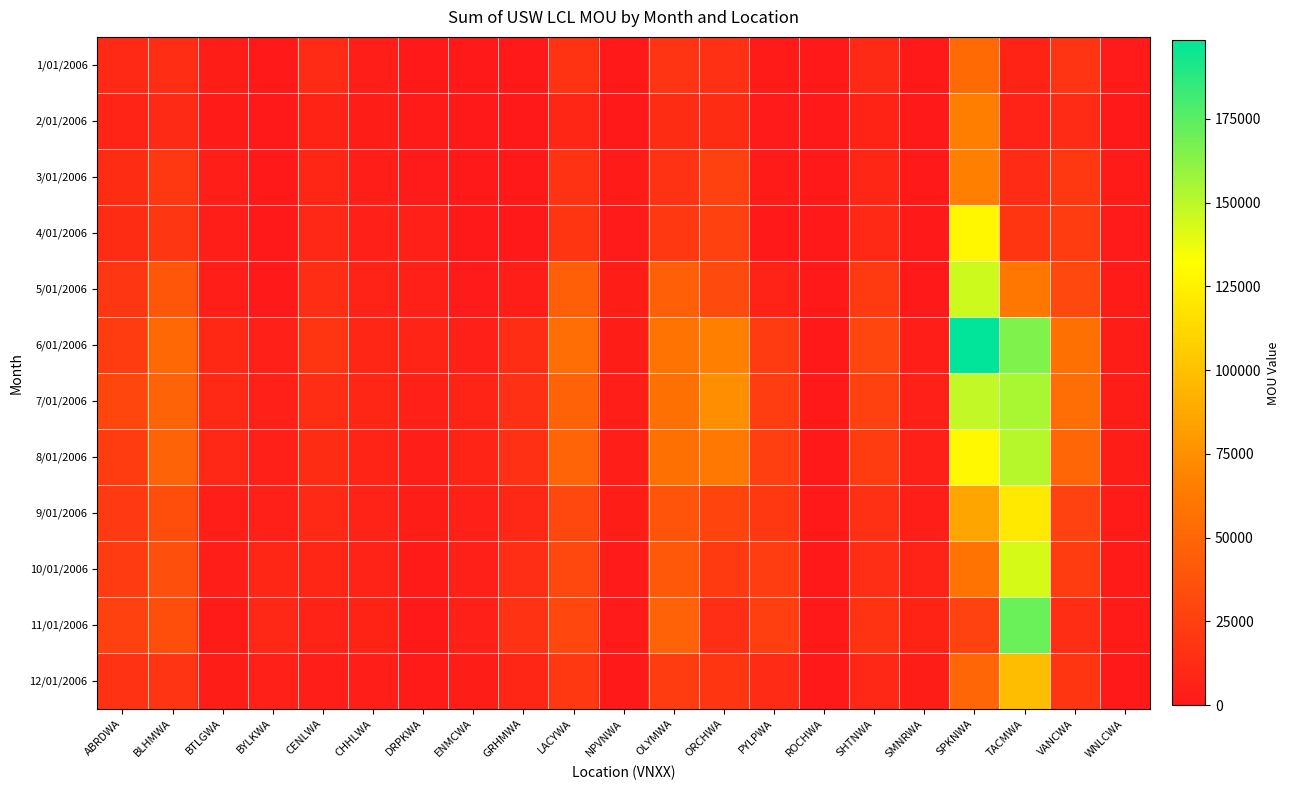

Rank the series at NPVNWA from lowest to highest value.

2/01/2006, 1/01/2006, 12/01/2006, 11/01/2006, 10/01/2006, 4/01/2006, 3/01/2006, 5/01/2006, 9/01/2006, 6/01/2006, 7/01/2006, 8/01/2006